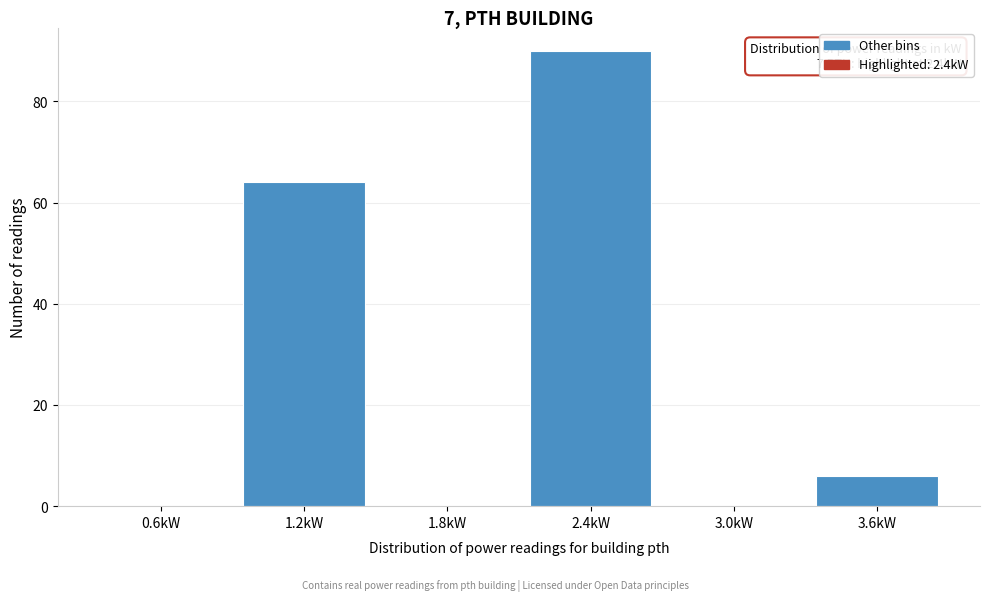

Reading right to left, list all the values displayed in this chart.

3.6kW=6	3.0kW=0	2.4kW=90	1.8kW=0	1.2kW=64	0.6kW=0